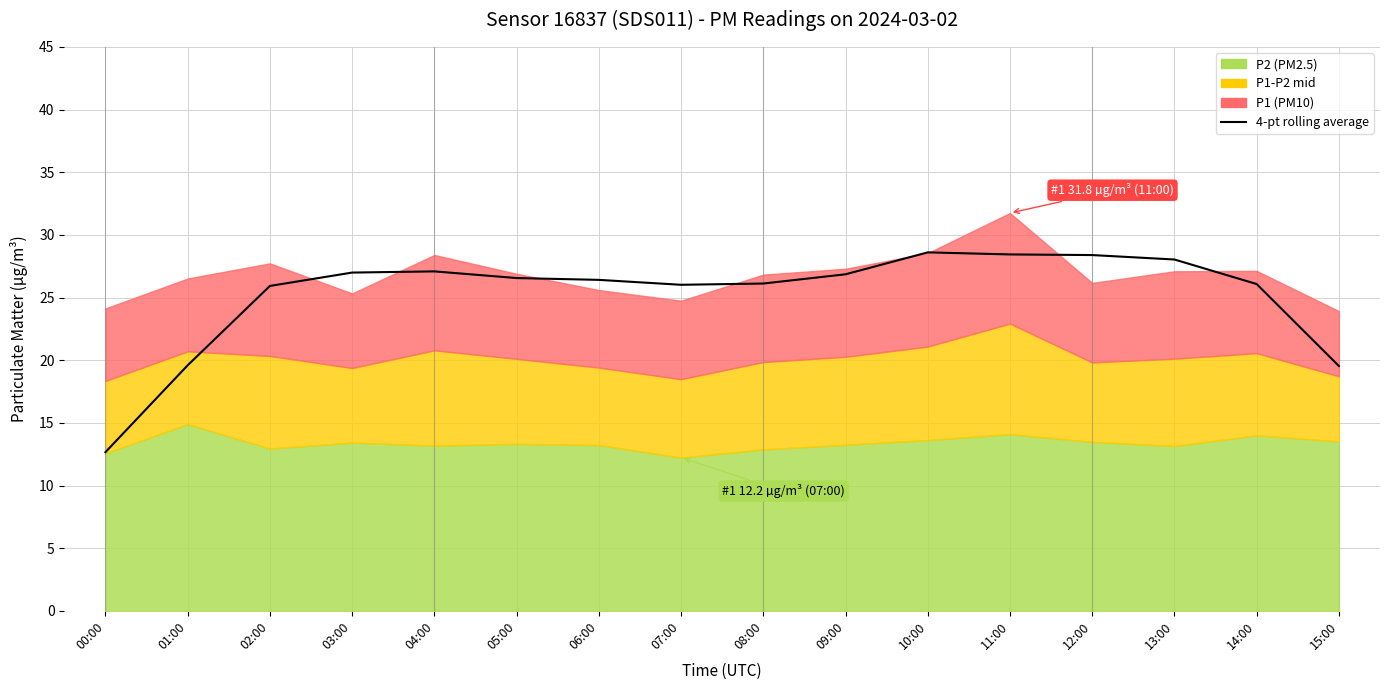

Which label corresponds to the smallest value in the chart?

00:00